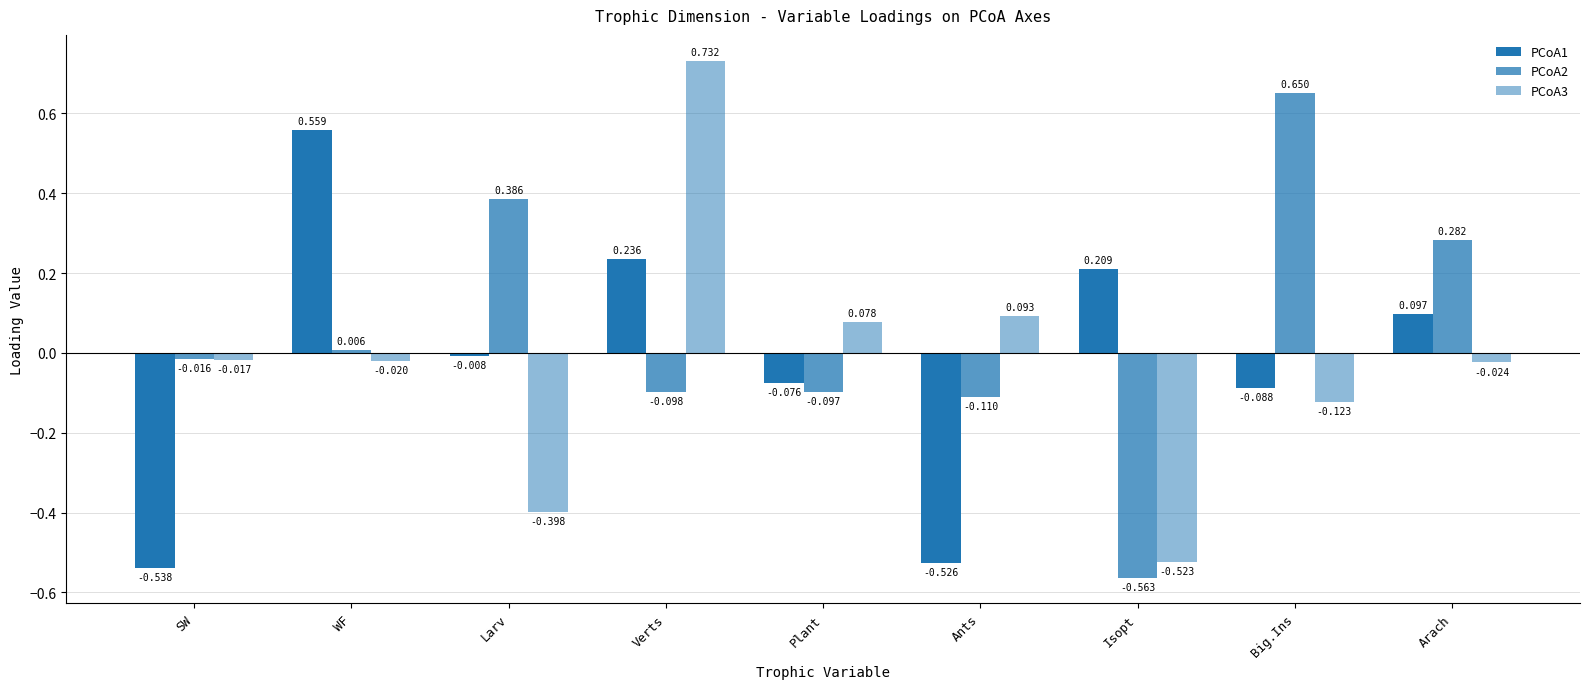

Which series changed the most between Plant and Isopt?

PCoA3